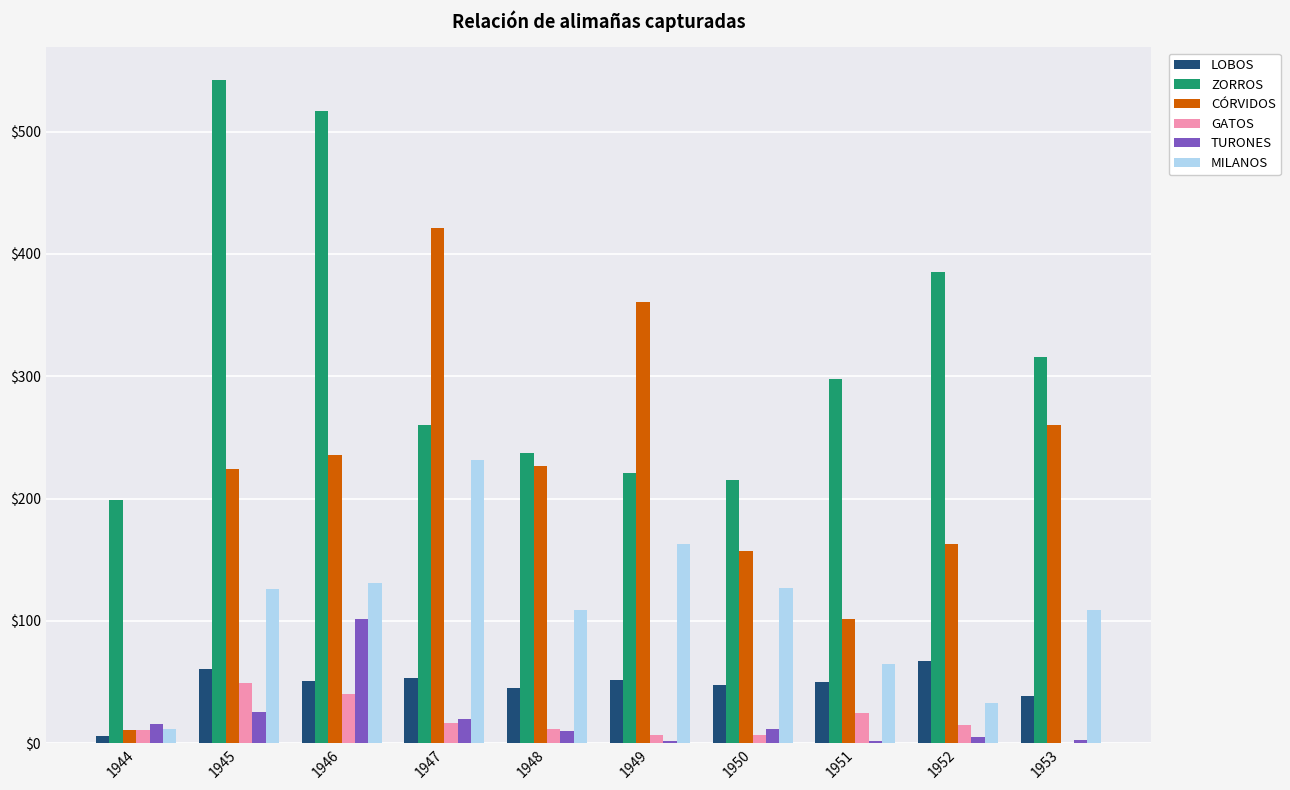

What is the maximum value for GATOS?

49